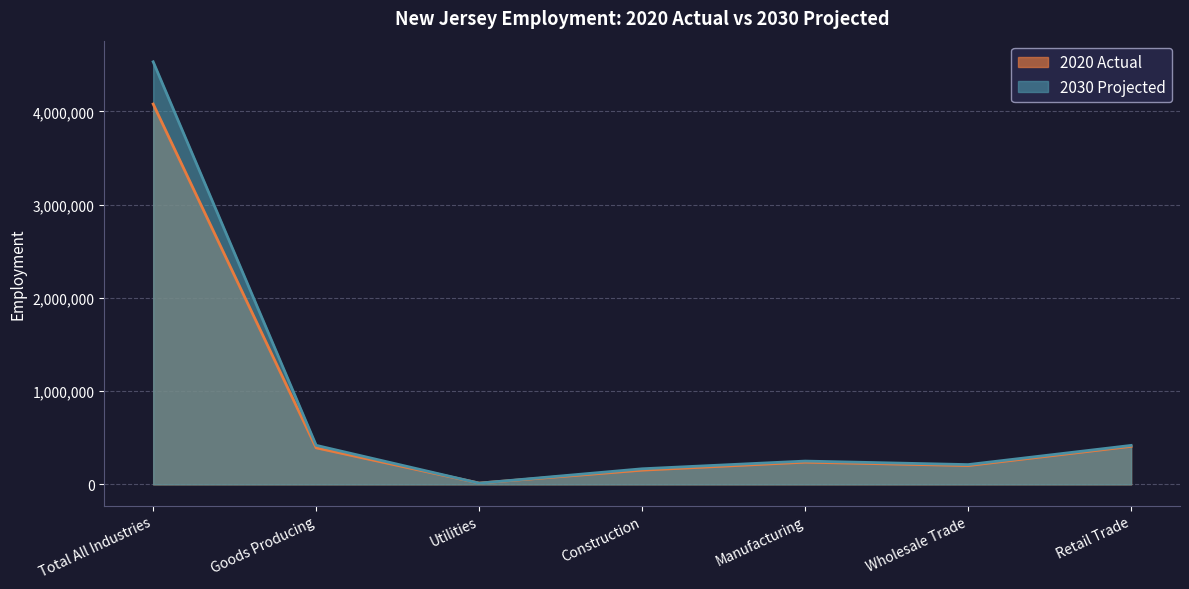

Which series has the largest total across all categories?

2030 Projected